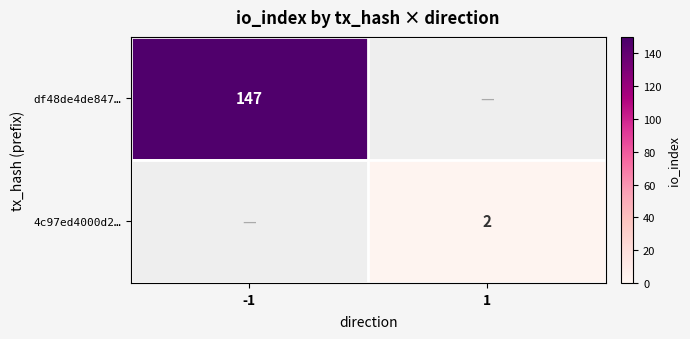

Is it true that df48de4de847… equals 147 at -1?

True